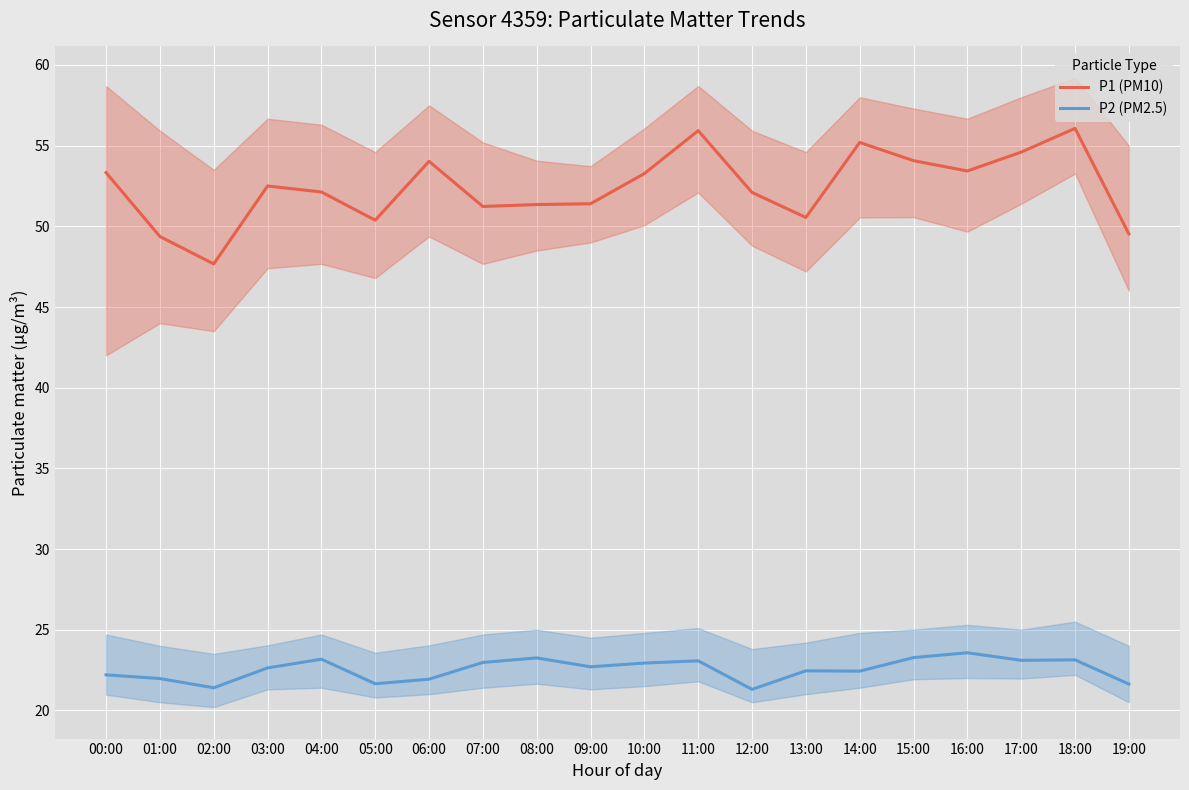

How many lines are shown in the chart?

2